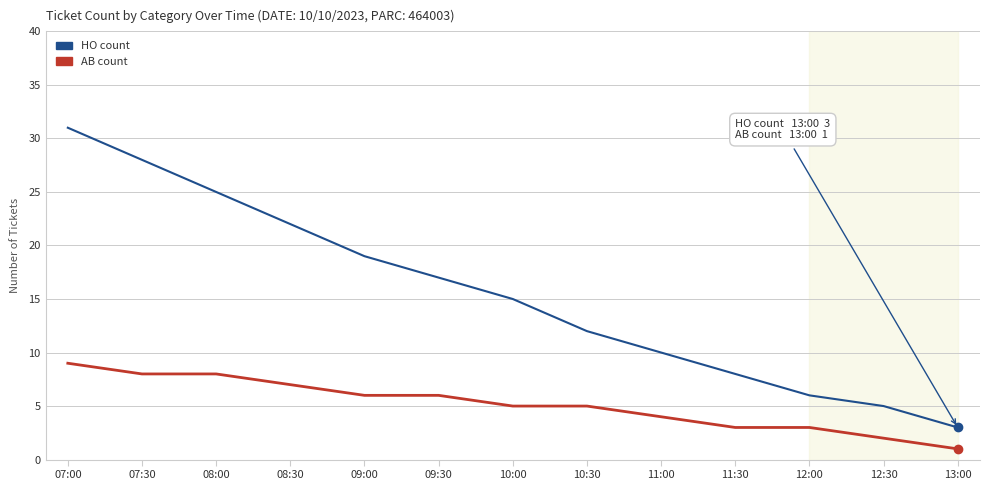

List the series in order of their peak value, highest first.

HO count, AB count